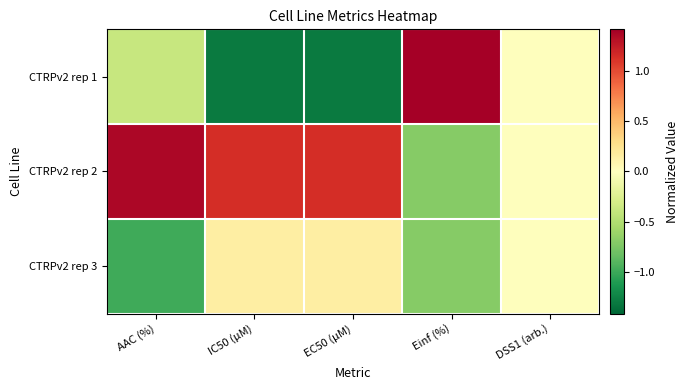

At which category is the sum across all series the highest?

AAC (%)